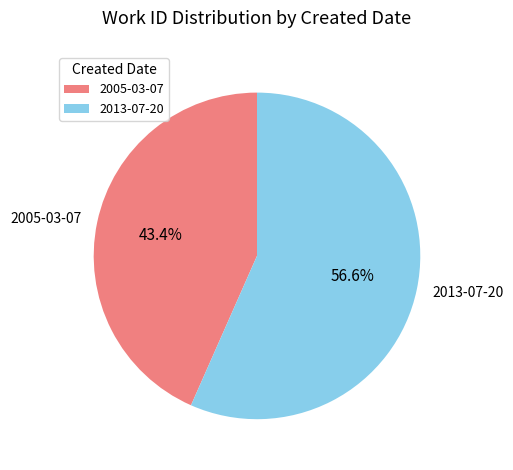

Is there any slice that represents more than half of the pie?

Yes